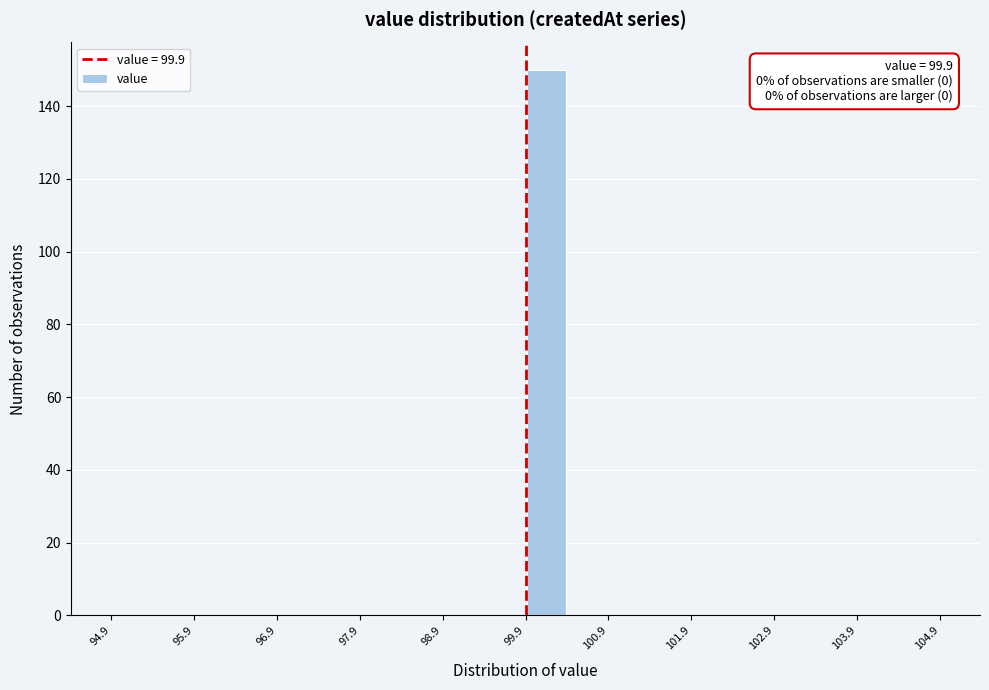

Over which range of the x-axis is the bar tallest?

99.9 to 100.4